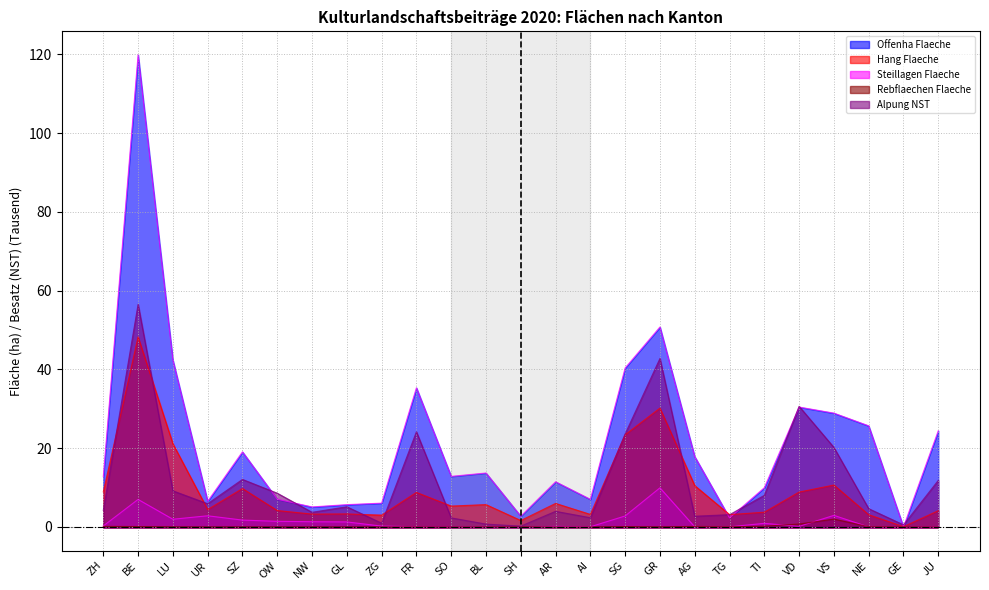

At which category is the sum across all series the highest?

BE